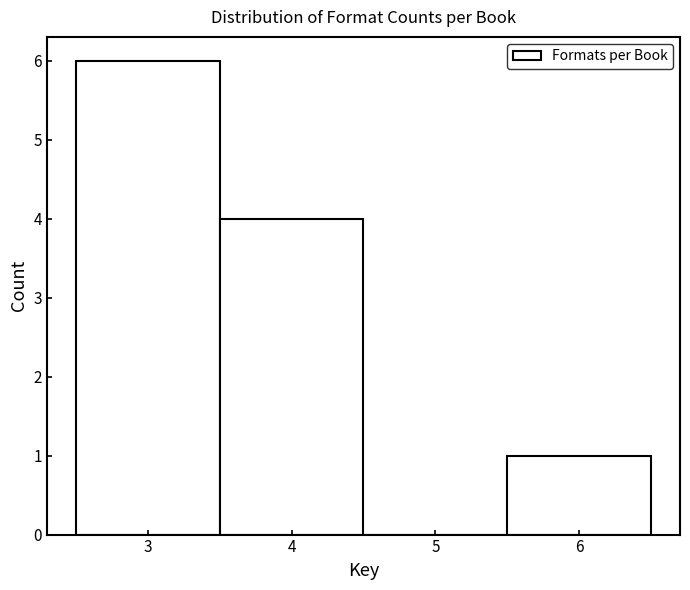

Over which range of the x-axis is the bar tallest?

2.5 to 3.5